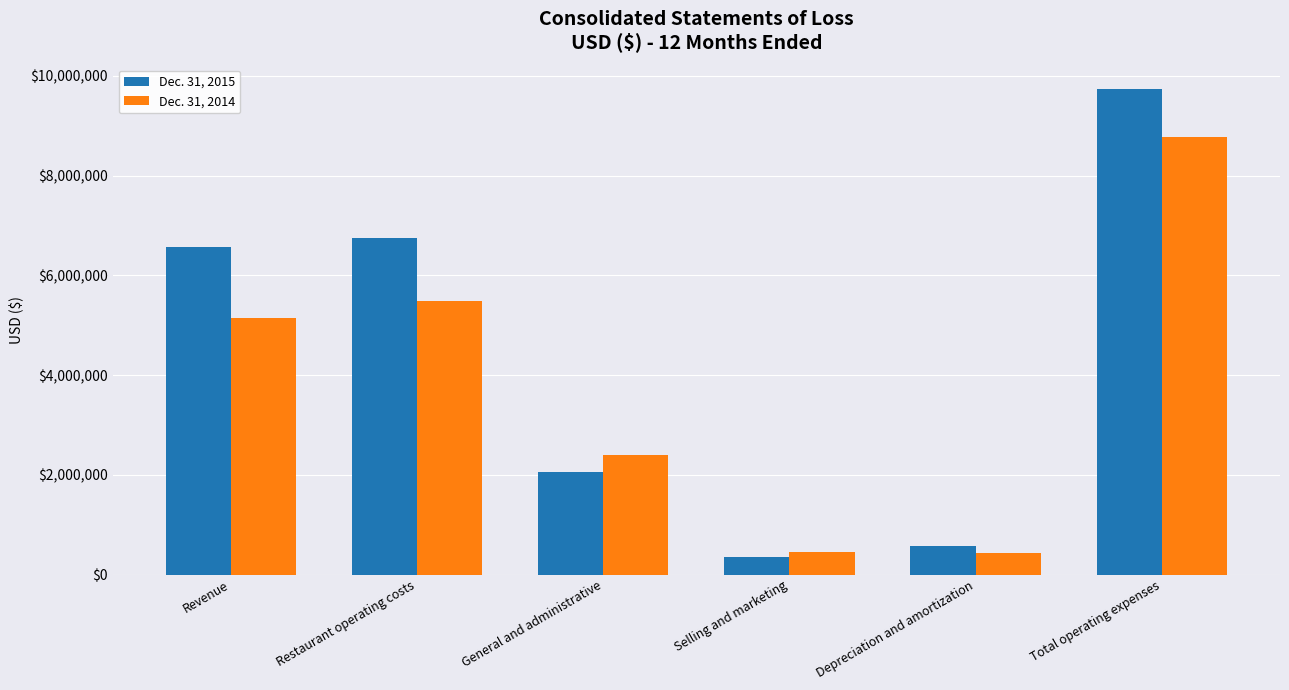

What is the approximate value of Dec. 31, 2015 at Selling and marketing?

350187